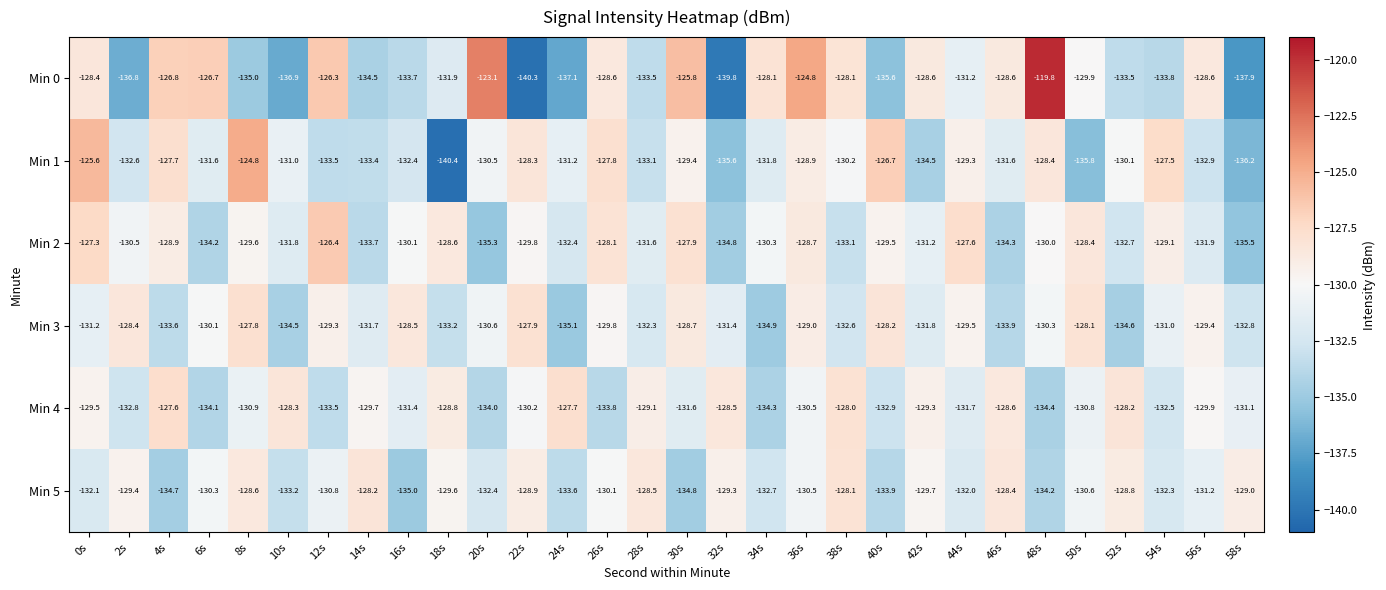

What is the average value of the Min 1 series?

-131.1